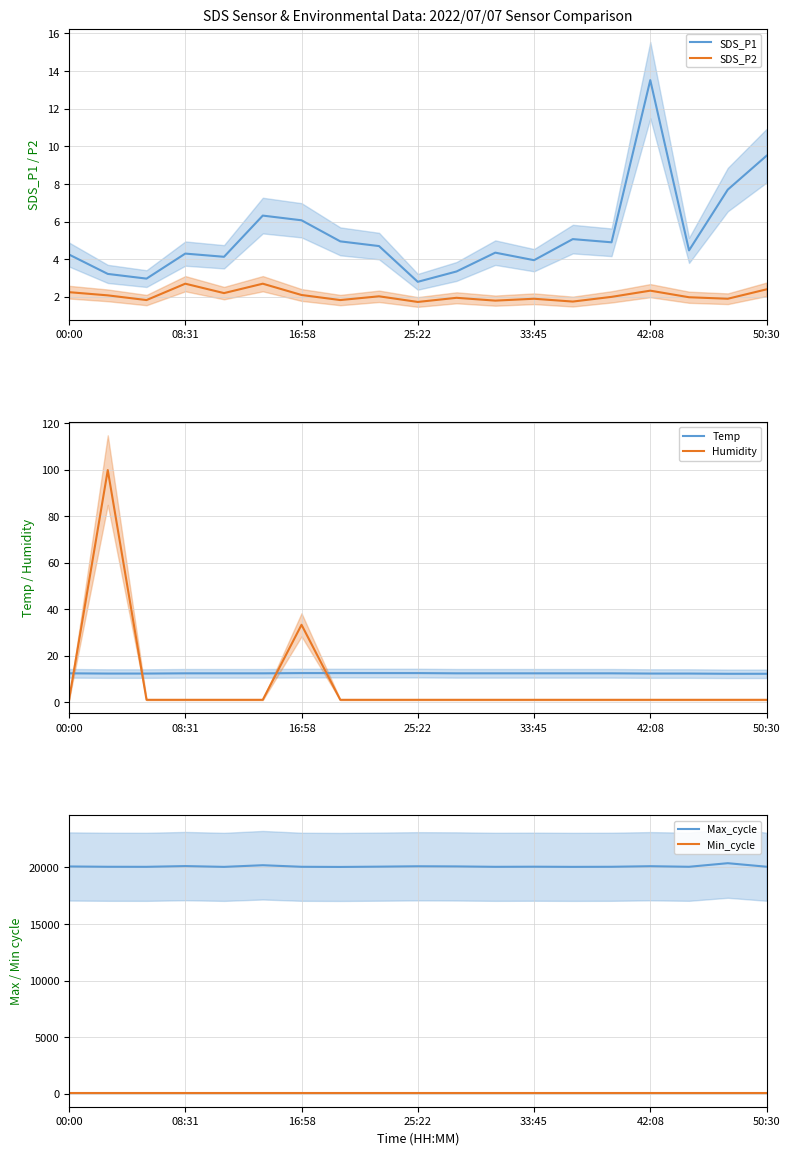

How many interior local valleys does the Max_cycle series have?

6